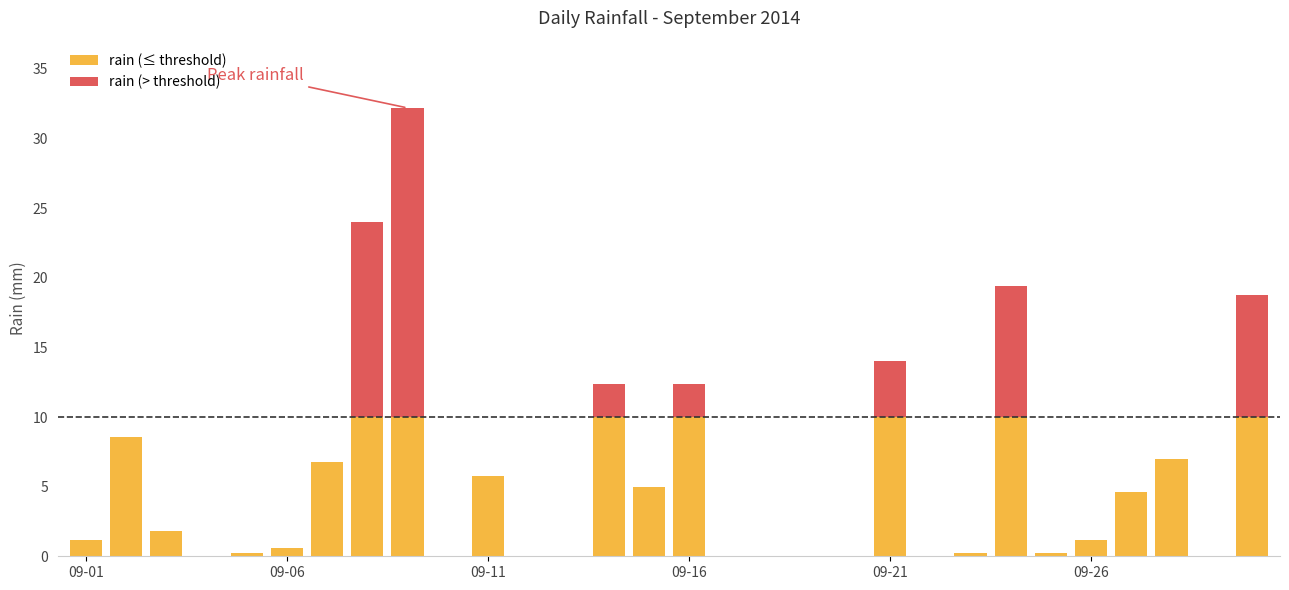

What is the sum of all rain (≤ threshold) values?

113.2